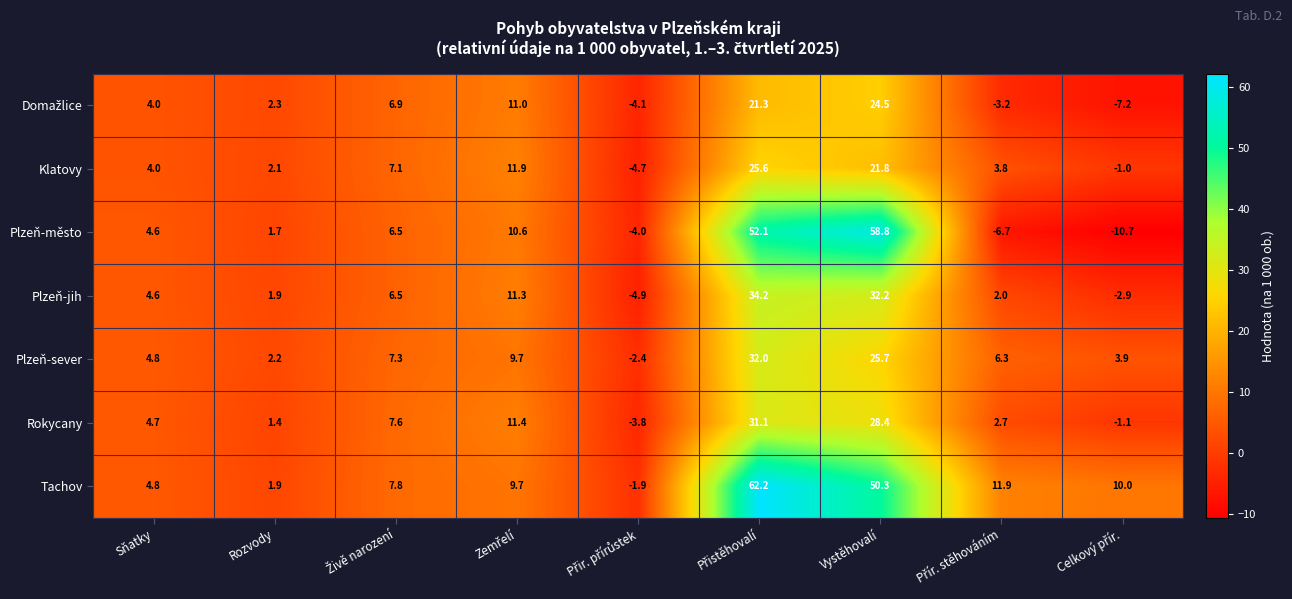

What is the smallest value displayed?

-10.7